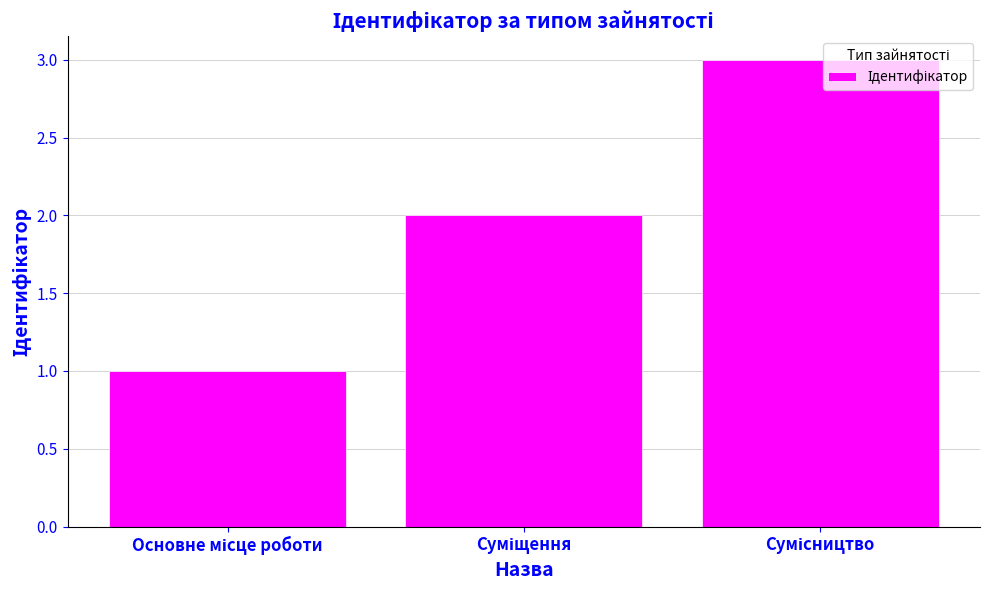

What is the sum of all values?

6